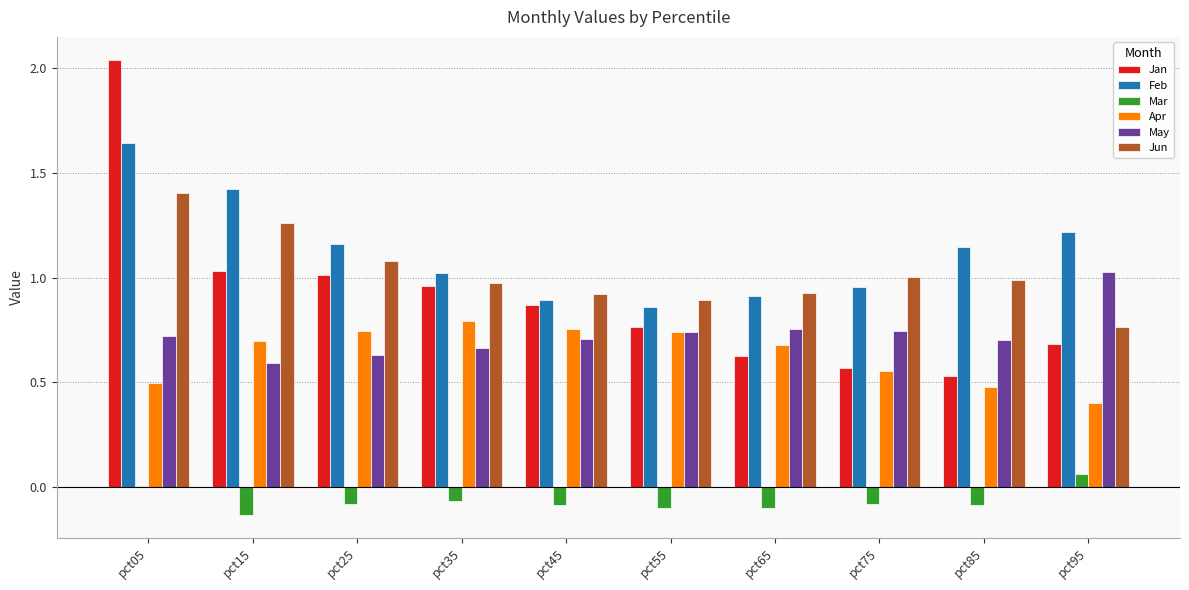

What are all the series names shown in the legend?

Jan, Feb, Mar, Apr, May, Jun